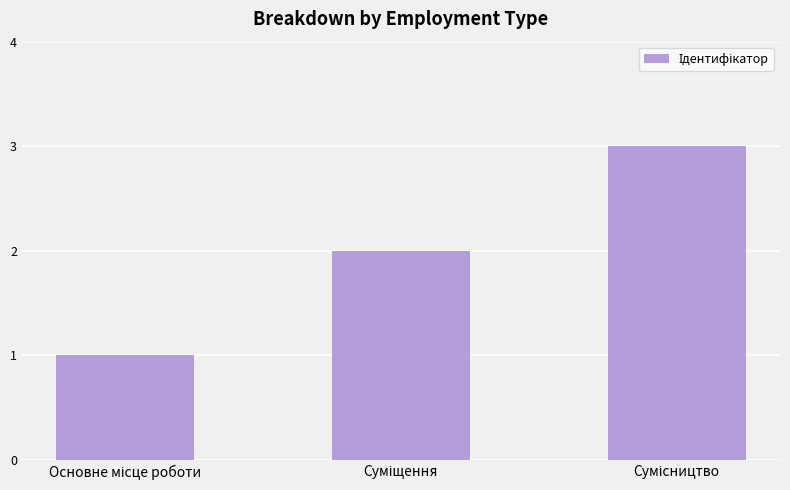

What is the maximum value shown in the chart?

3